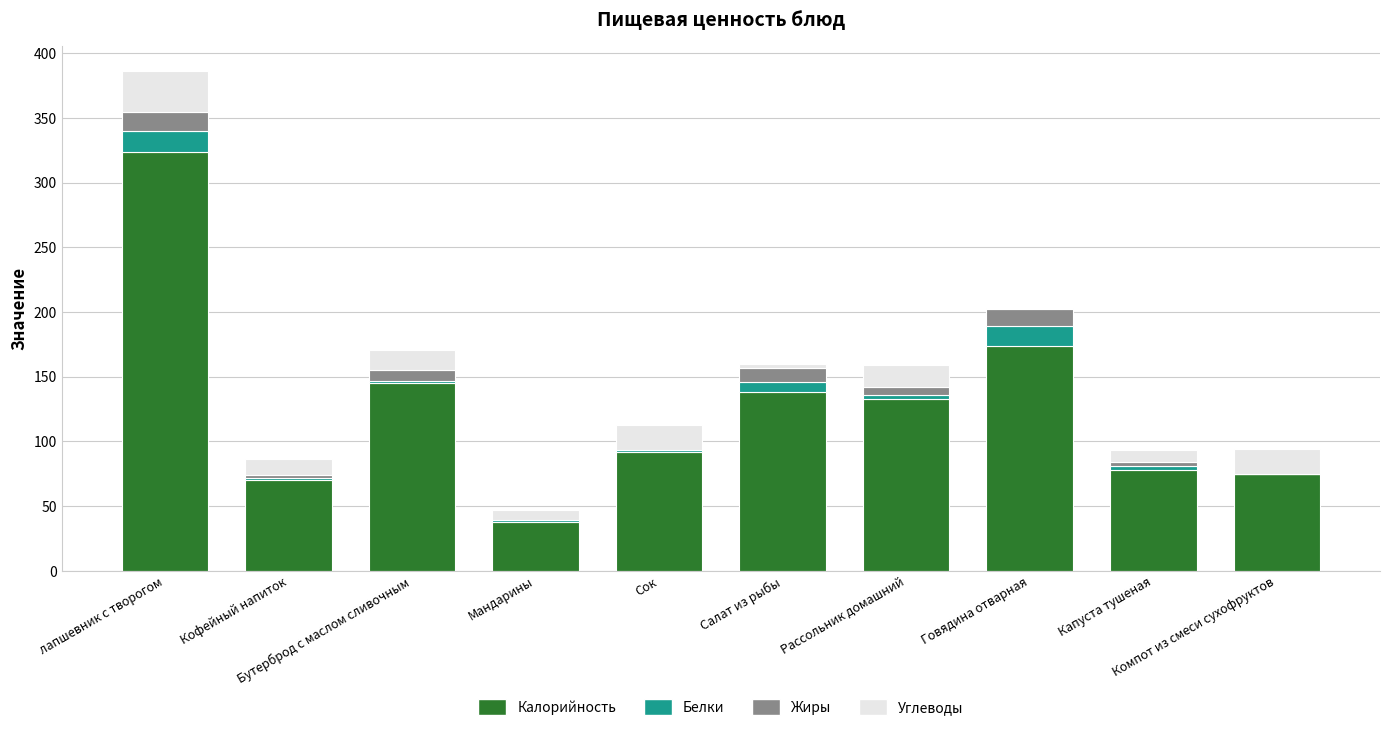

What is the maximum value for Калорийность?

324